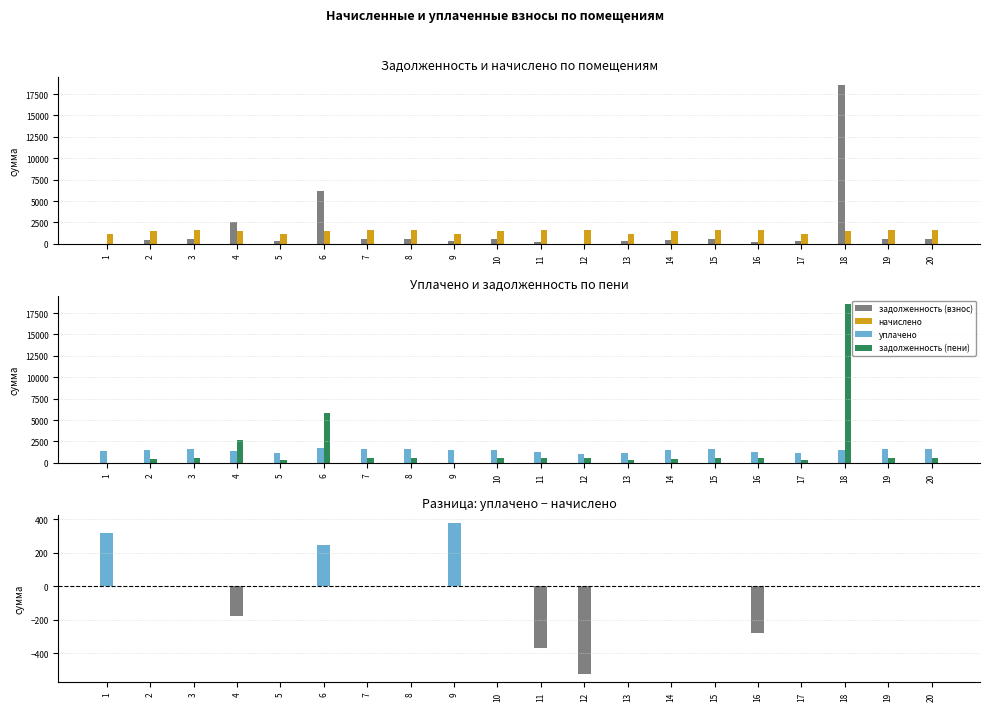

What is the smallest value displayed?

-526.0